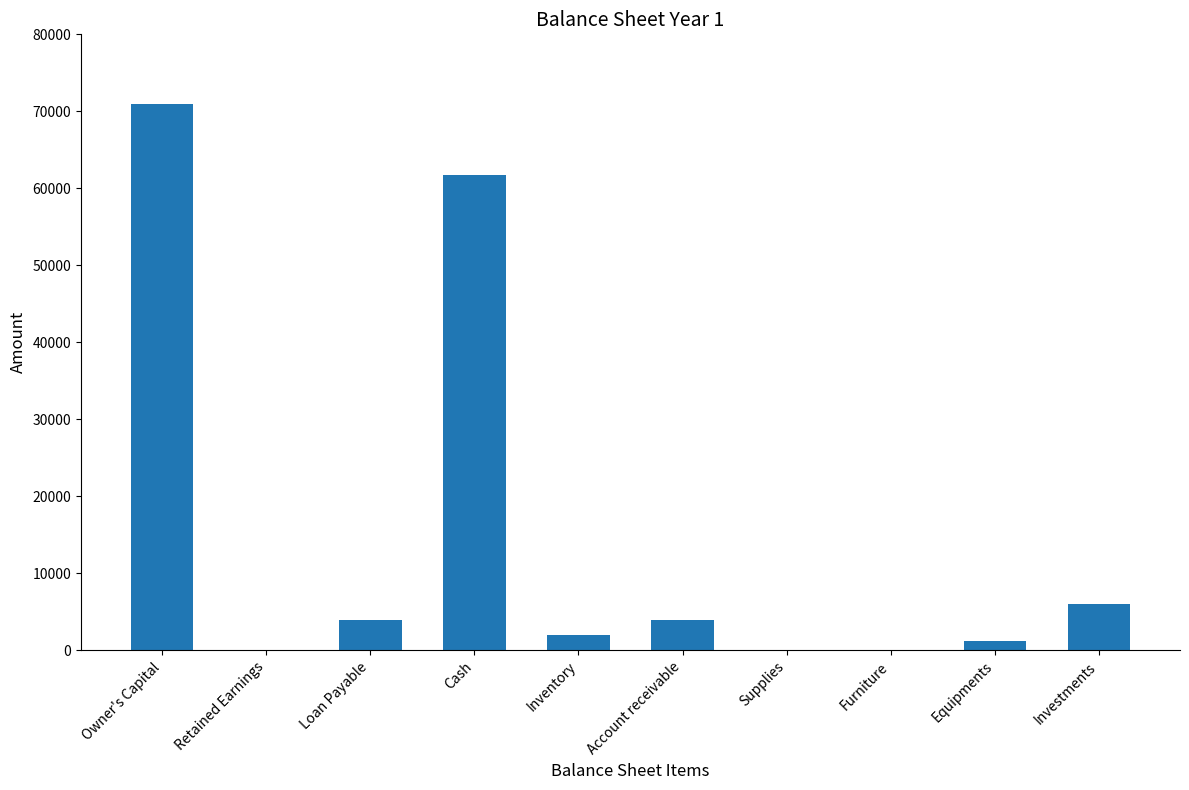

Where is the data nearest to the value 35487?

Cash